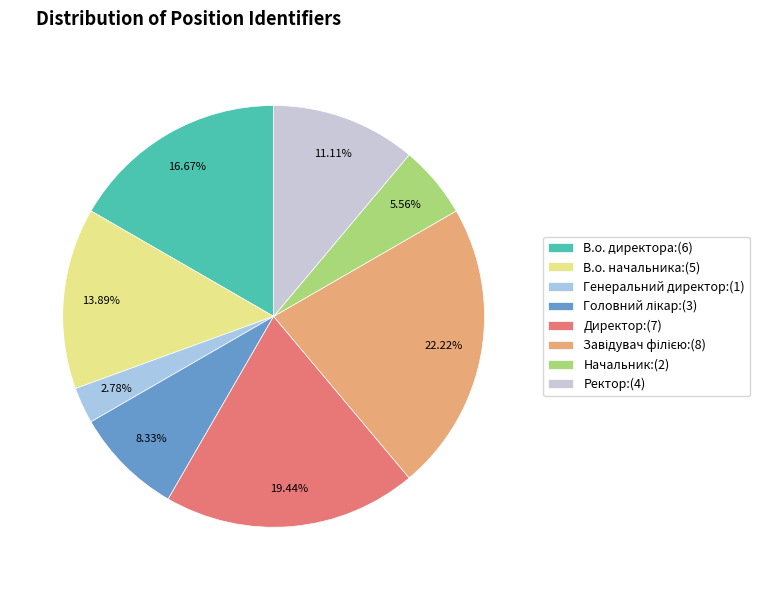

Is it true that Ректор is 11% of the pie?

True